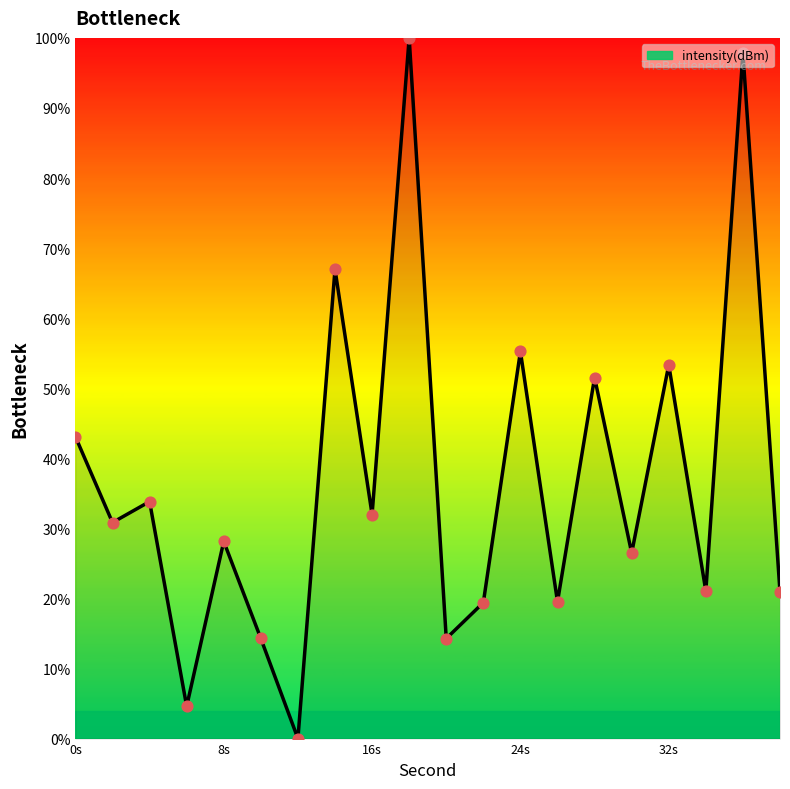

What is the greatest value displayed?

100.0